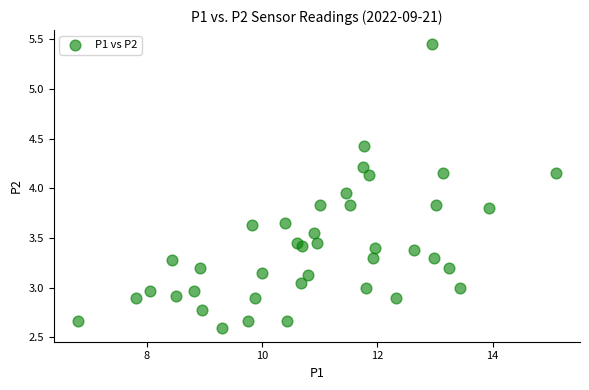

What is the range of X values (max minus min)?

8.3